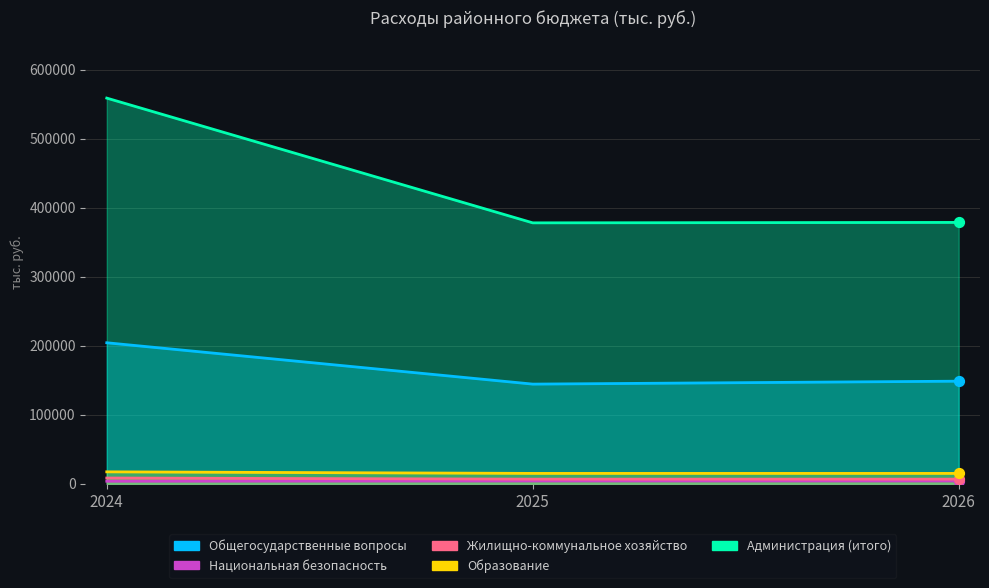

Which series reaches the minimum Y coordinate?

Национальная безопасность